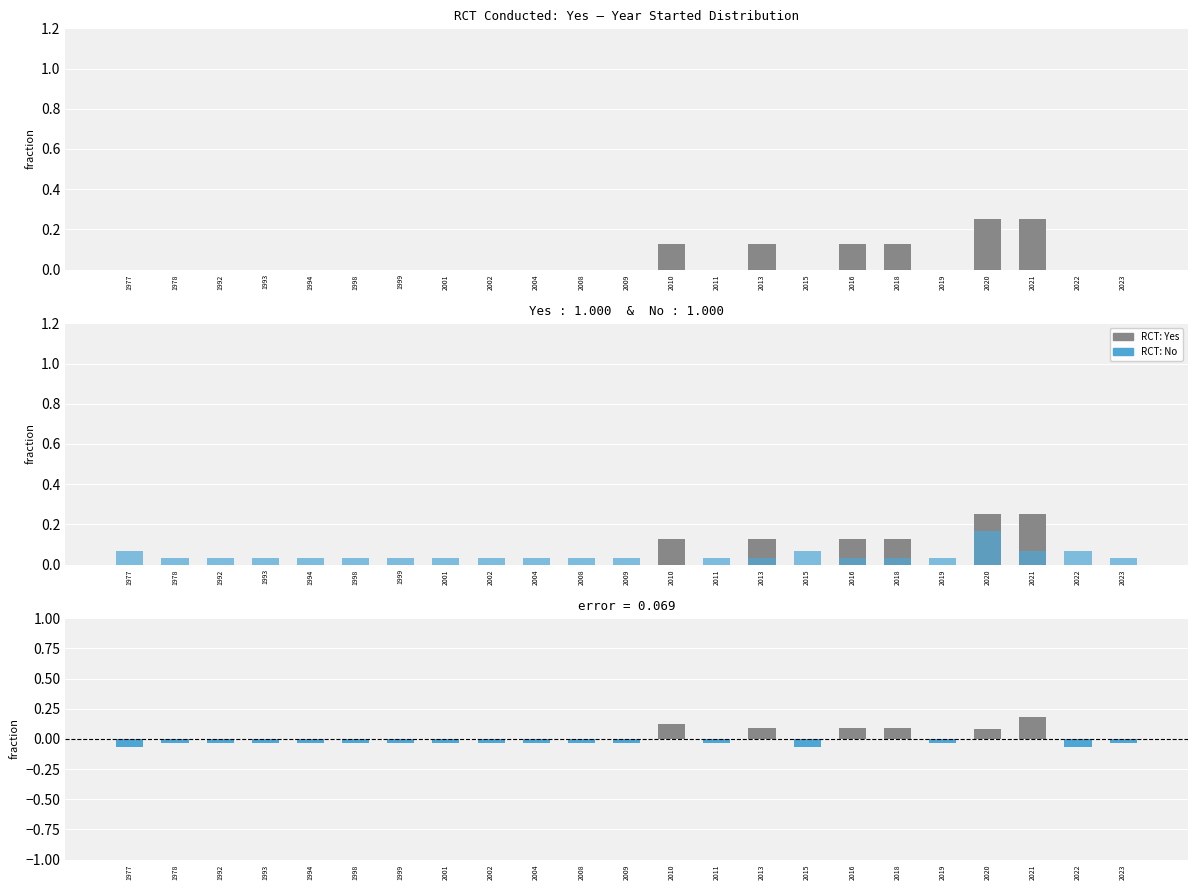

What is the difference between the maximum and minimum values in the No (RCT) series?

0.2